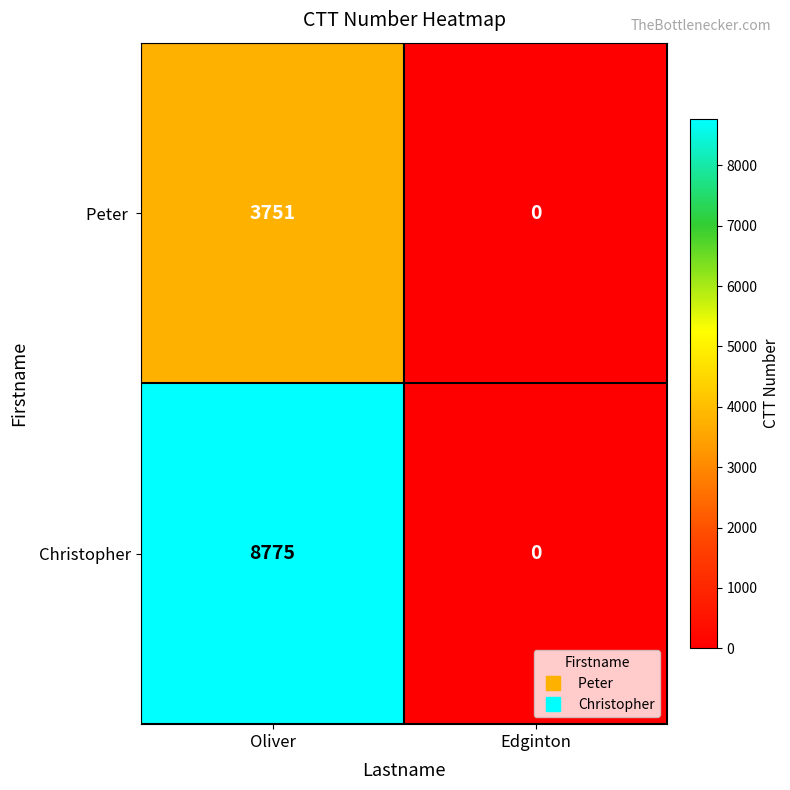

What is the total value across all series at Oliver?

12526